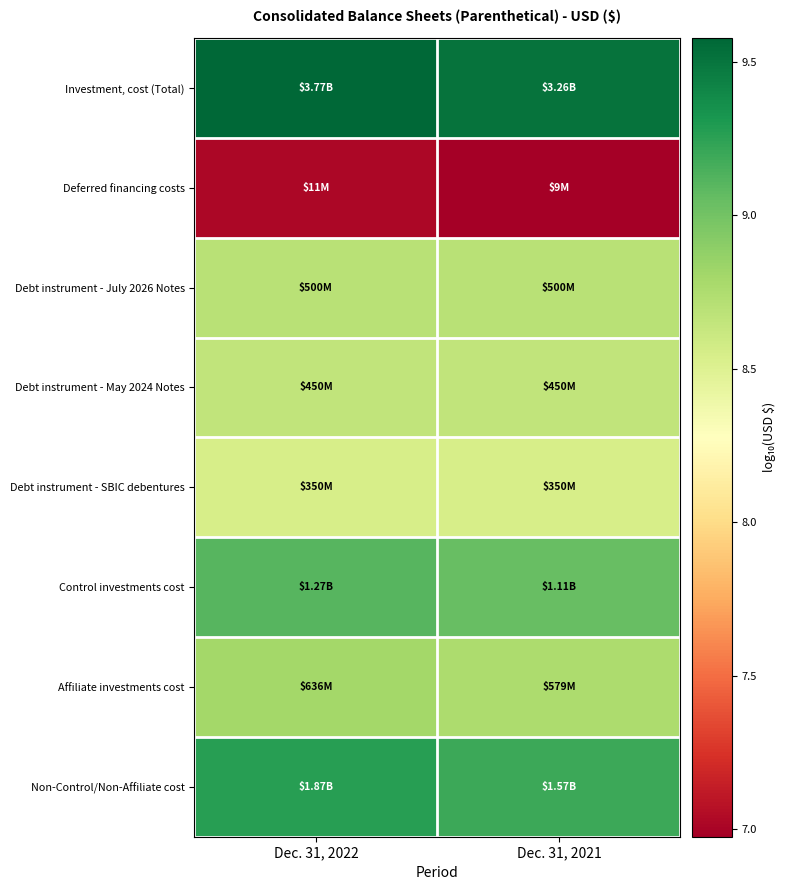

What is the total value across all series at Dec. 31, 2021?

69.4